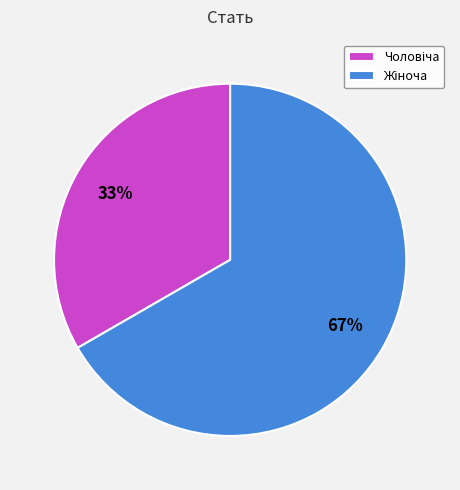

How many segments does this pie chart have?

2